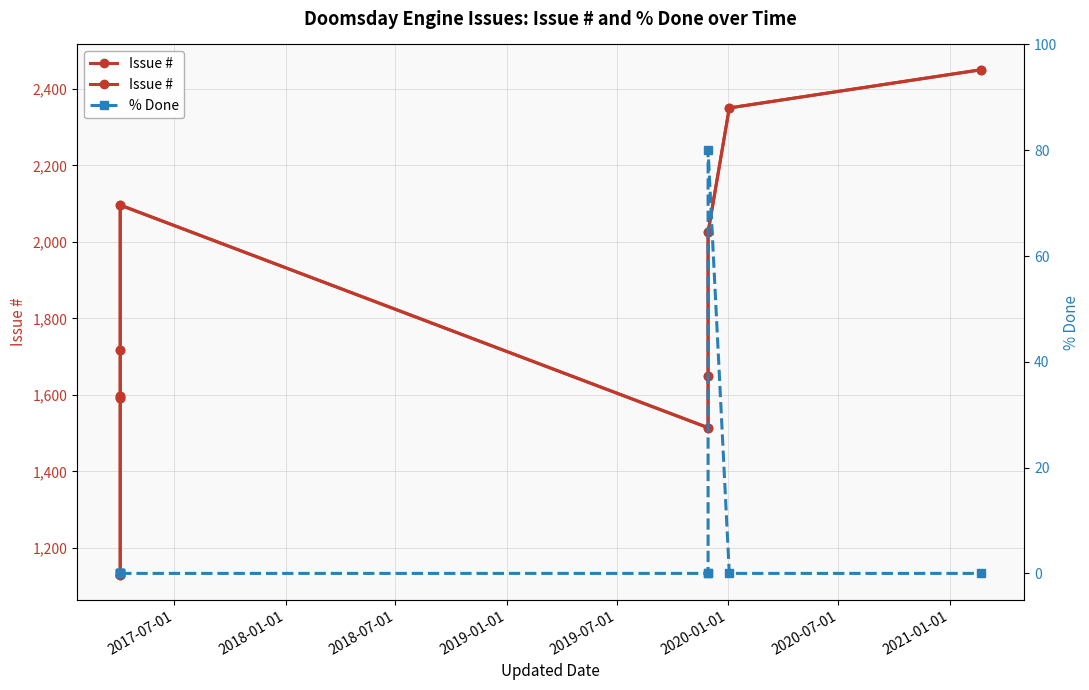

Does the chart have visible grid lines?

Yes